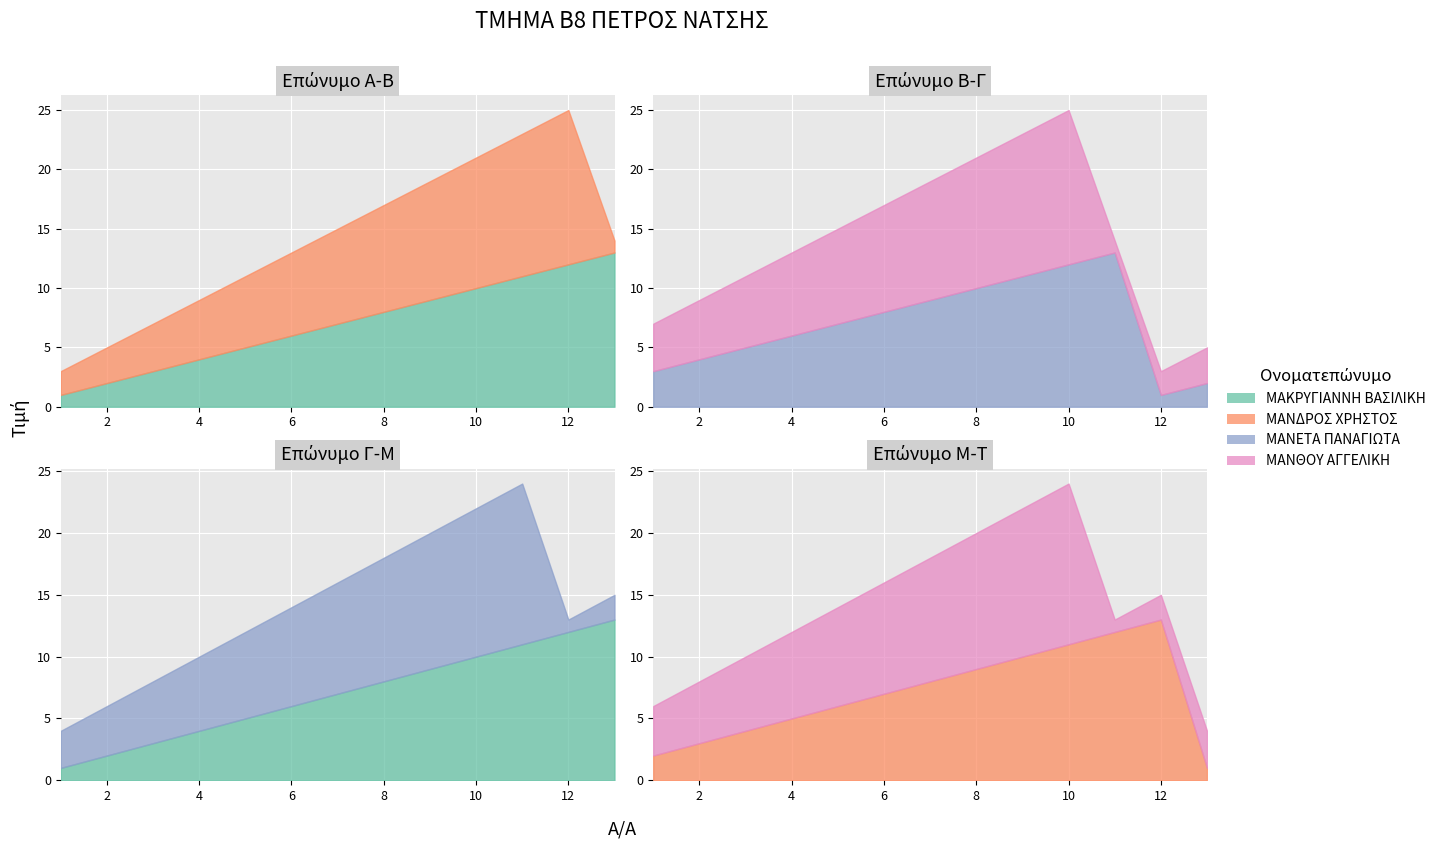

What is the sum of the ΜΑΝΘΟΥ ΑΓΓΕΛΙΚΗ values at 13 and 3?

9